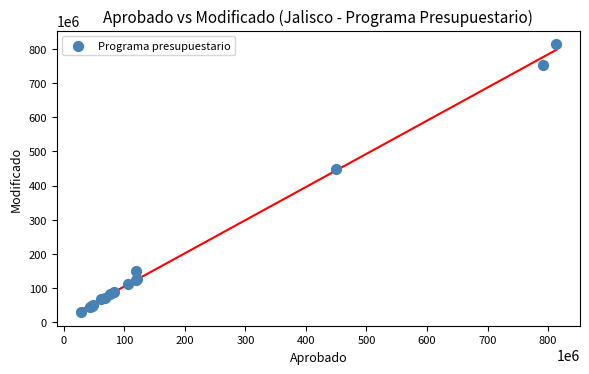

What Y value in the scatter plot is closest to 421401113?

449584800.0